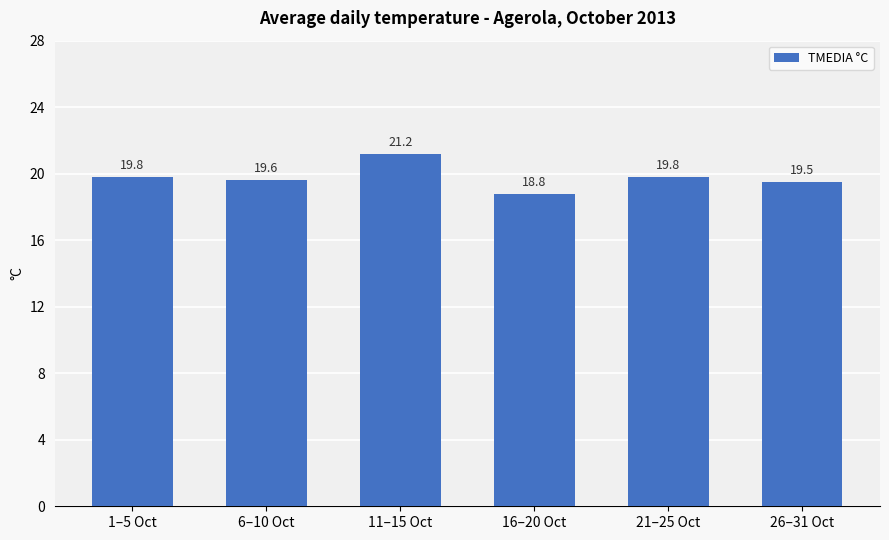

What is the difference between the second highest and minimum values?

1.0